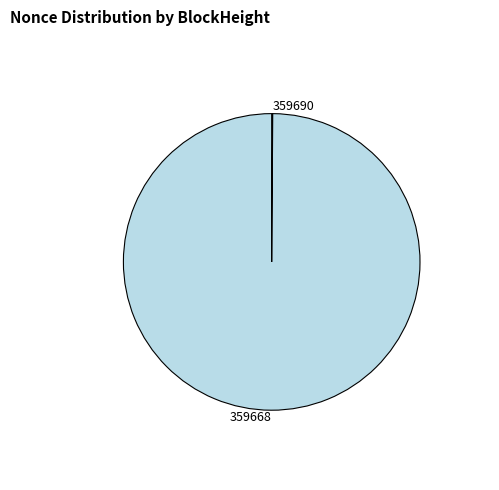

Which slice is the largest?

359668